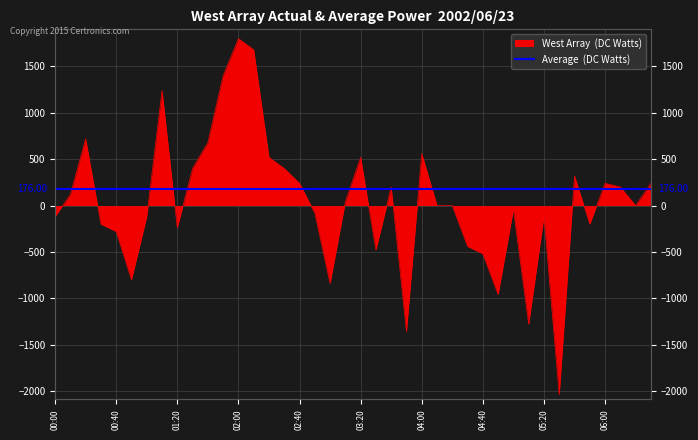

How many lines are shown in the chart?

1